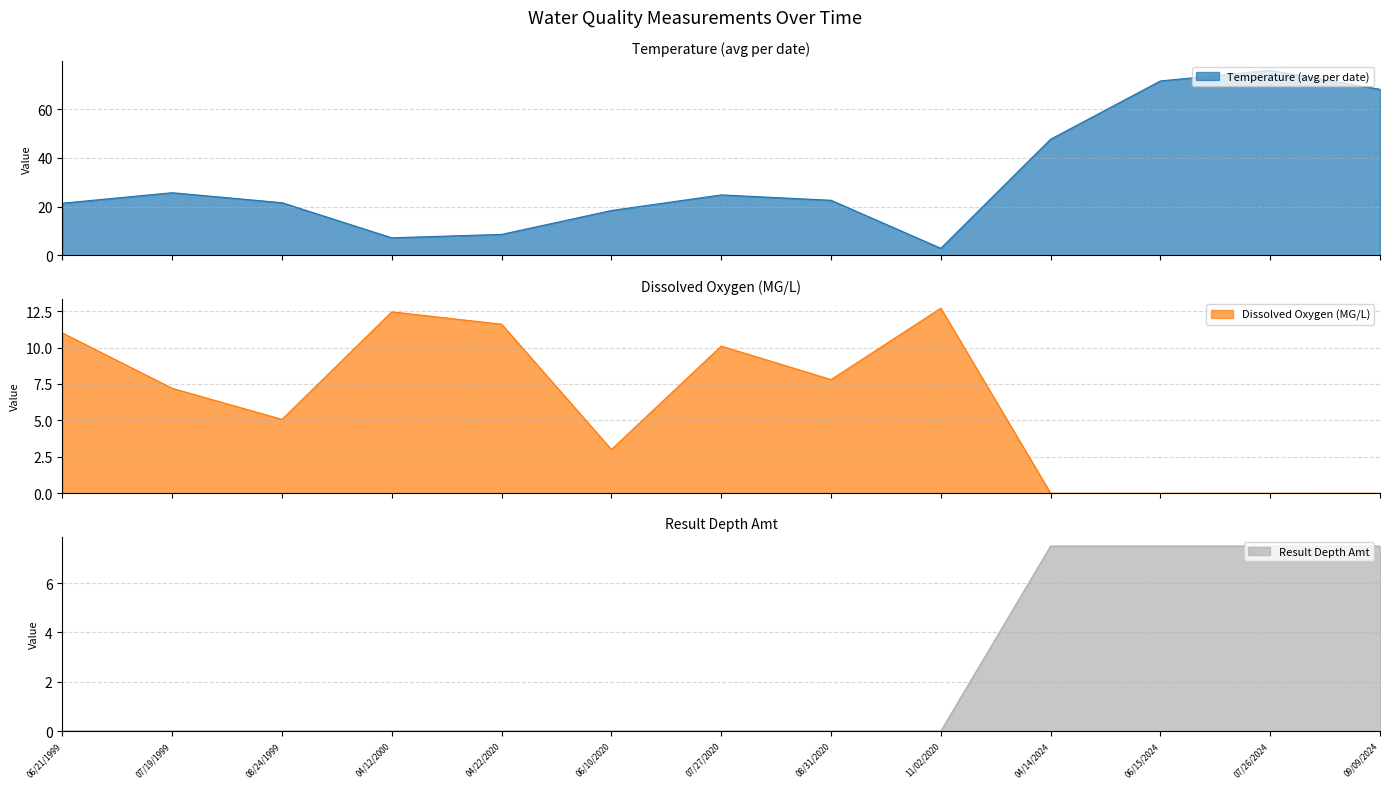

How many data points in Temperature are less than 22?

6